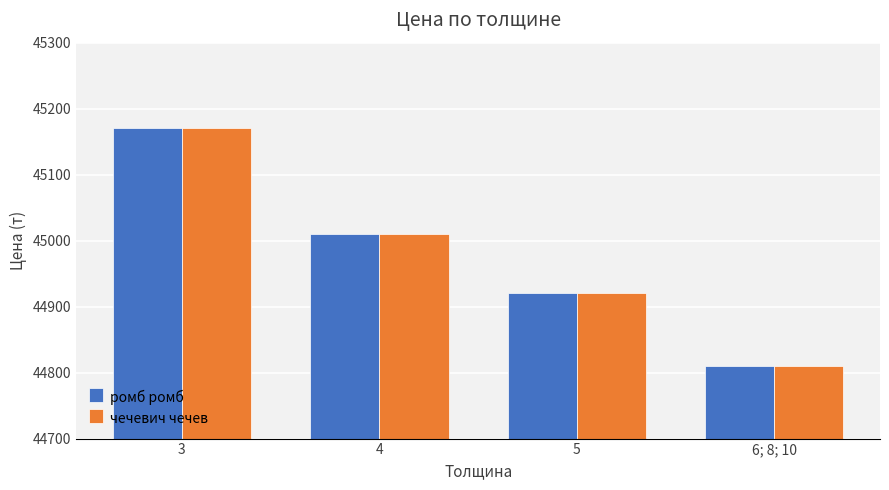

Which label corresponds to the smallest value in the chart?

6; 8; 10